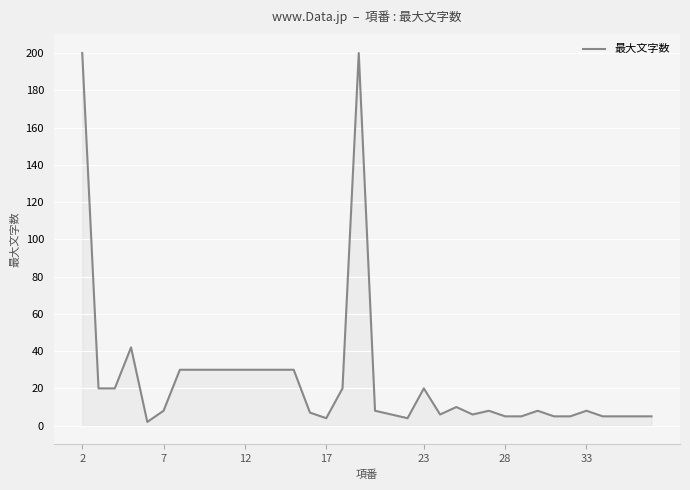

What is the smallest value displayed?

2